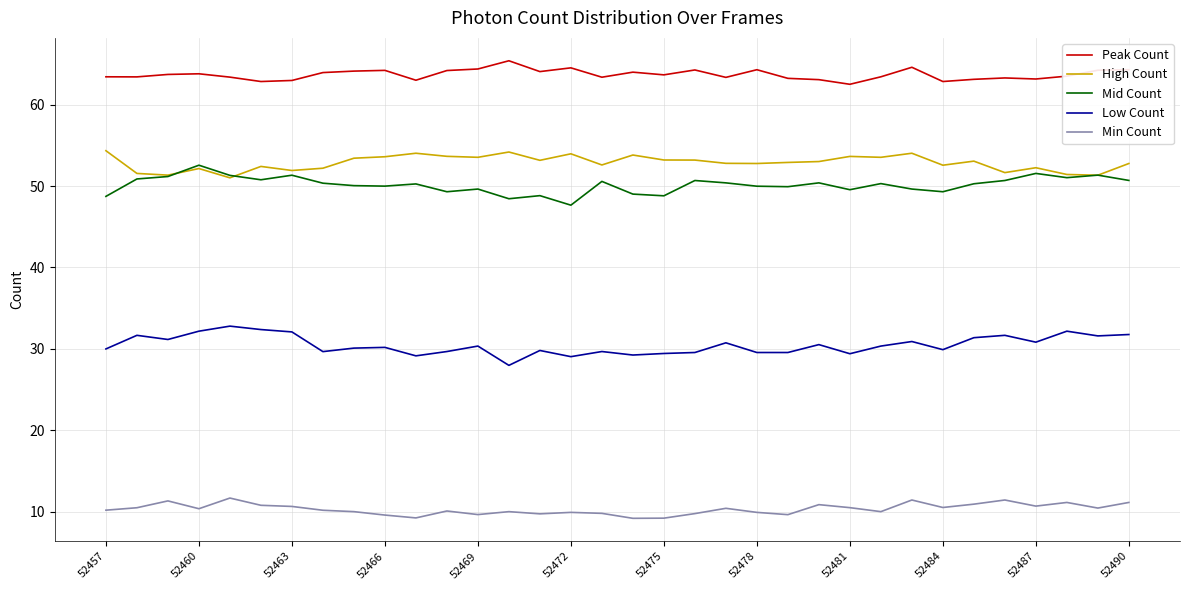

What is the lowest value of the Min Count series?

9.2